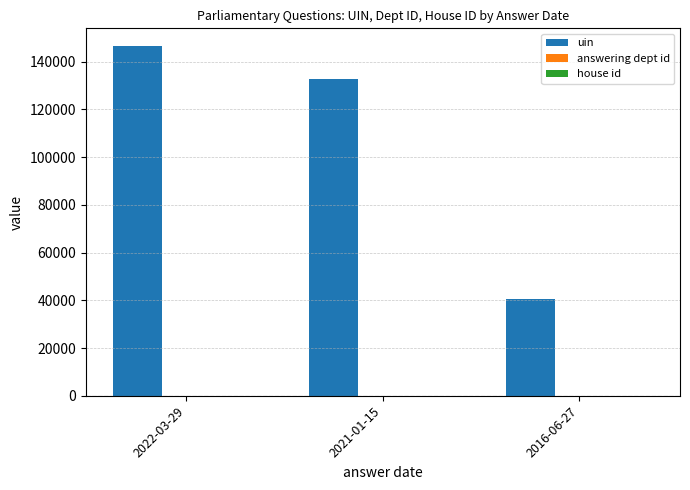

What is the maximum value shown in the chart?

146602